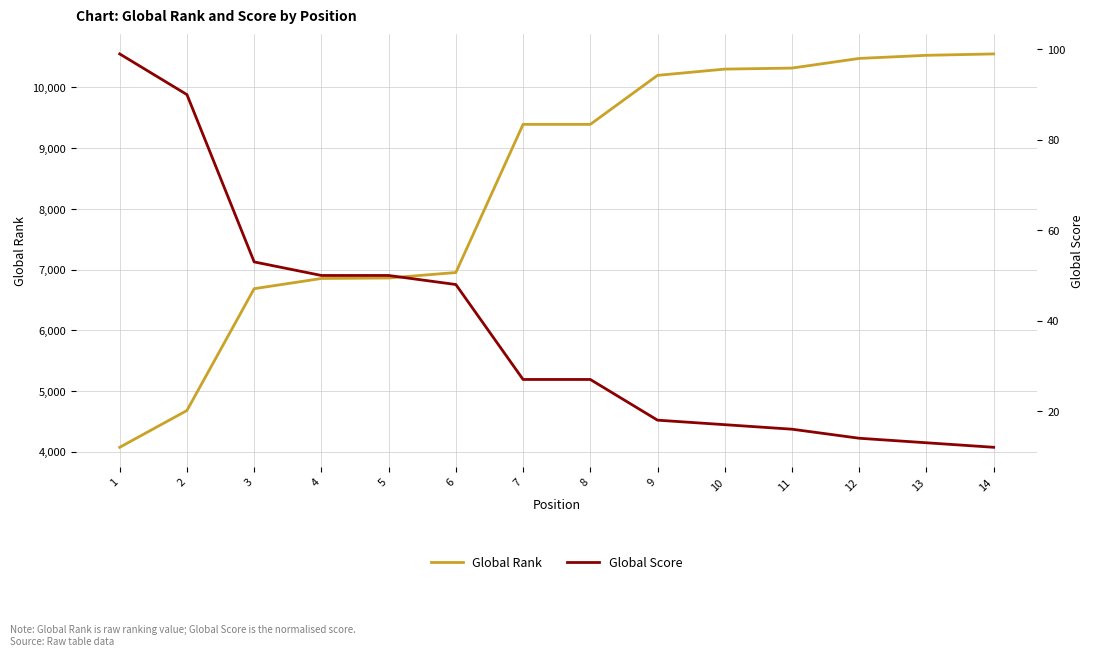

Reading left to right, what are all the values shown in this chart?

Global Rank: 4074	4680	6686	6854	6862	6952	9392	9392	10199	10302	10319	10478	10529	10552
Global Score: 99	90	53	50	50	48	27	27	18	17	16	14	13	12